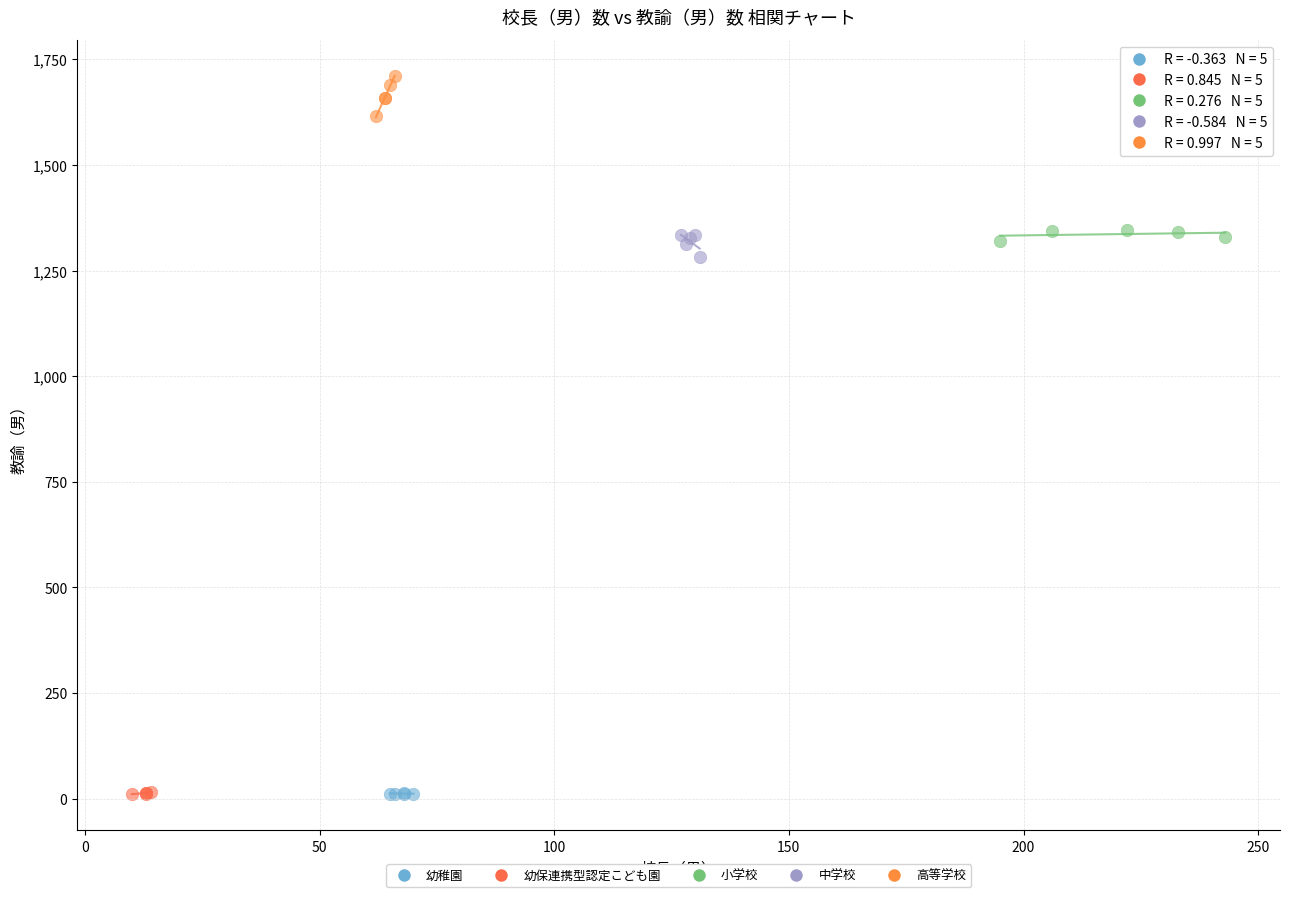

What are all the series names shown in the legend?

幼稚園, 幼保連携型認定こども園, 小学校, 中学校, 高等学校